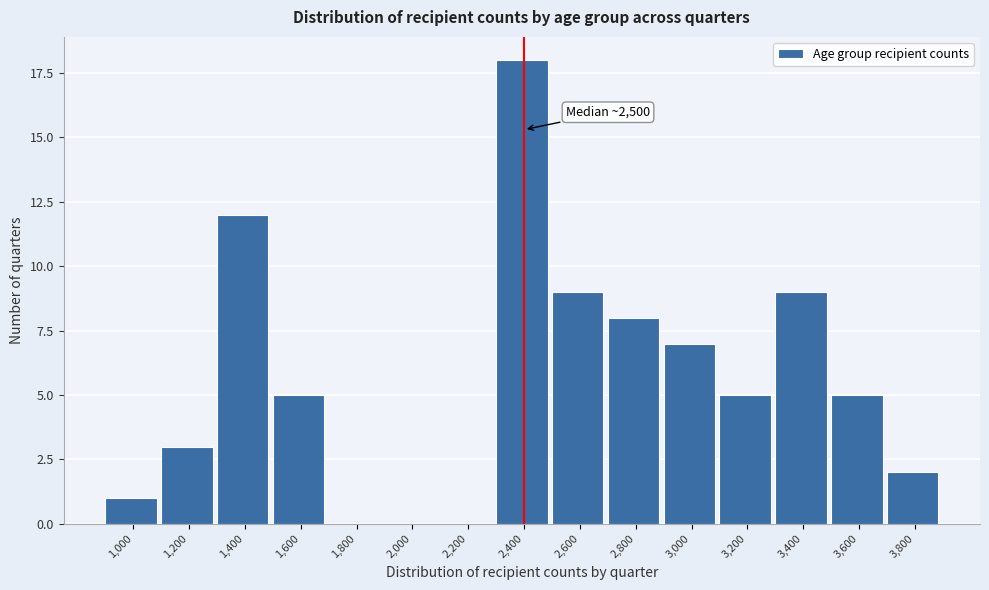

Reading left to right, transcribe all the data shown in this chart.

1,000=1	1,200=3	1,400=12	1,600=5	1,800=0	2,000=0	2,200=0	2,400=18	2,600=9	2,800=8	3,000=7	3,200=5	3,400=9	3,600=5	3,800=2